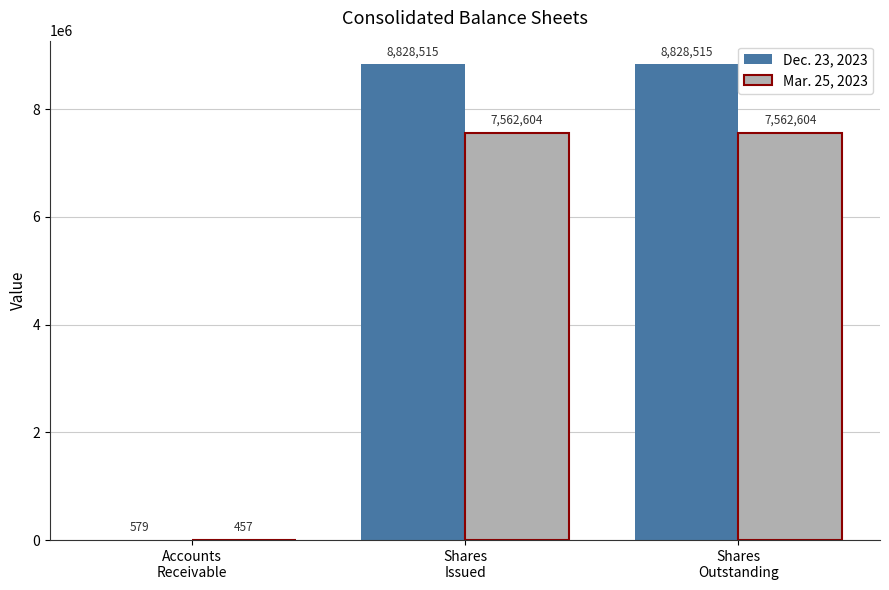

How many Mar. 25, 2023 values are between 457 and 7562604?

3